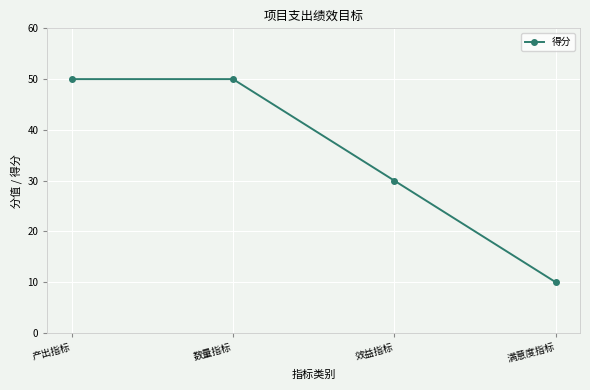

Which label corresponds to the smallest value in the chart?

满意度指标